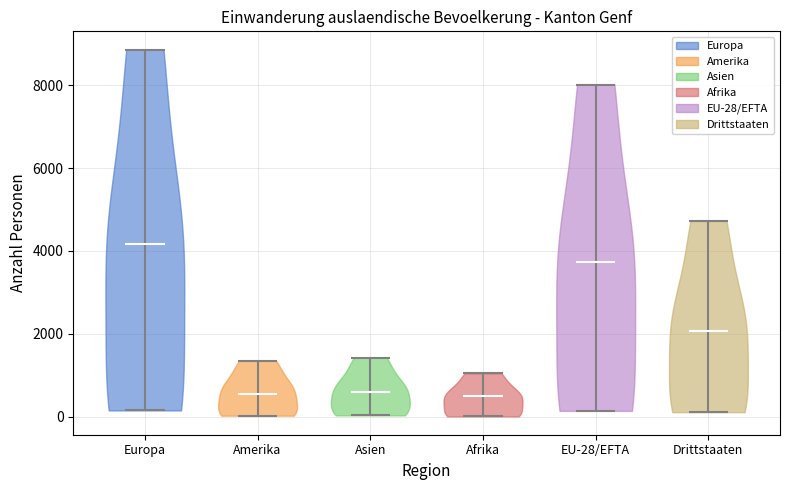

What is the lowest point the violin for EU-28/EFTA reaches on the y-axis? The values are not printed on the chart, so give them approximately, as read against the axis.

200